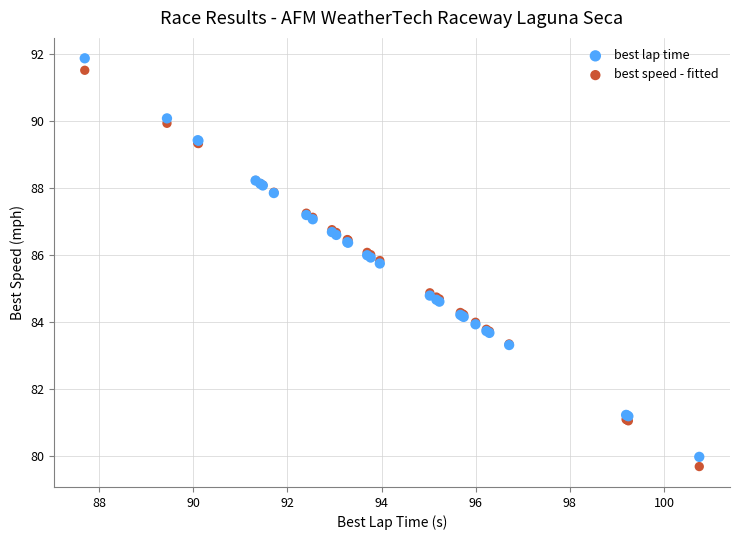

Which series has the largest Y range (max minus min)?

best lap time